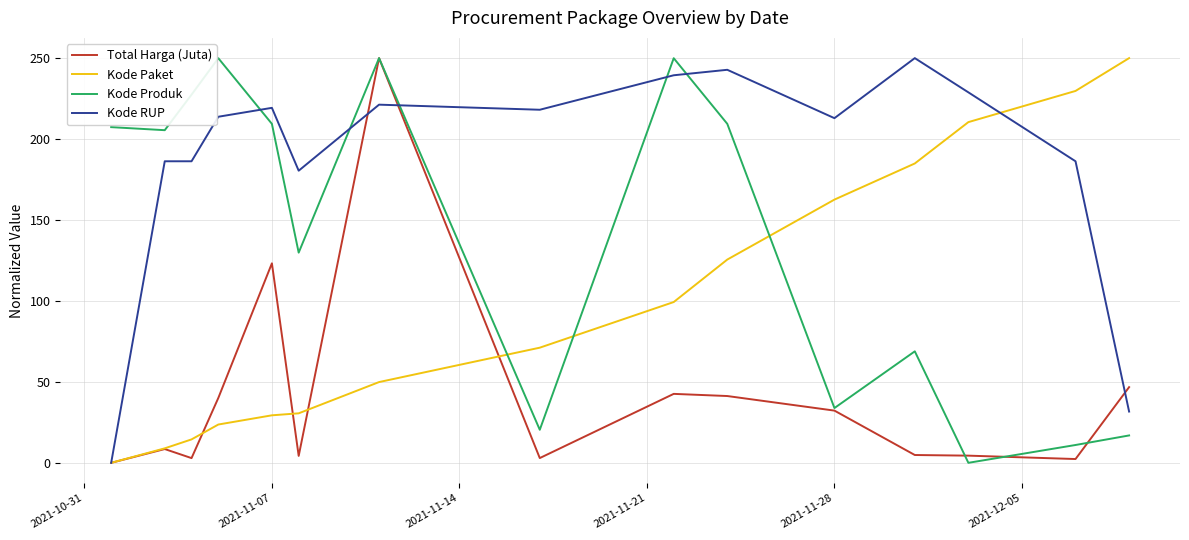

Is this an area chart (filled region under the line)?

No